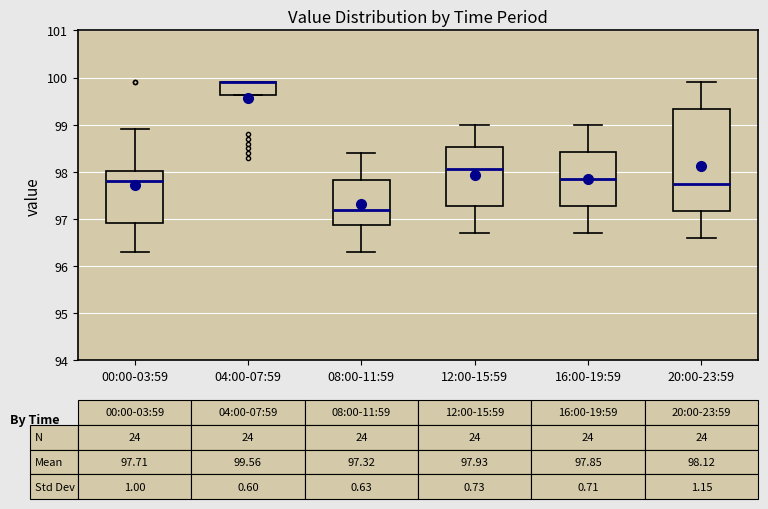

Comparing the boxes themselves (not the whiskers), which one is the tallest?

20:00-23:59